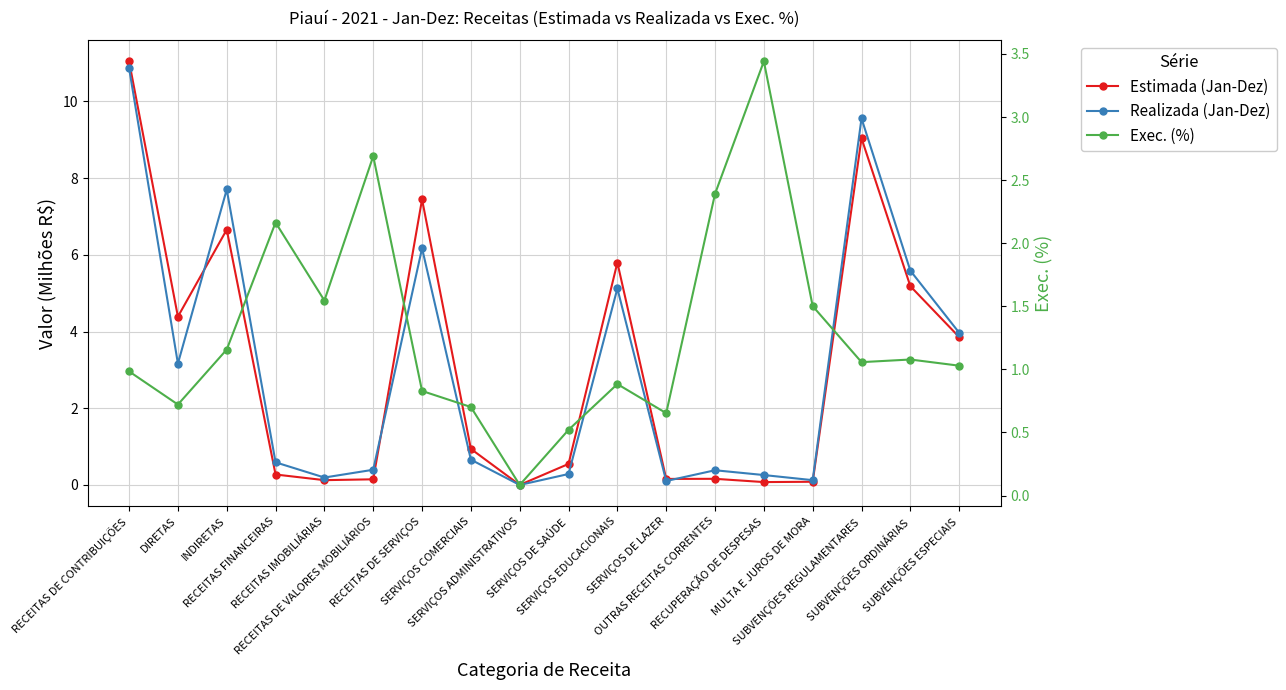

The value of Realizada (Jan-Dez) at SERVIÇOS DE SAÚDE is 0.3. True or false?

True